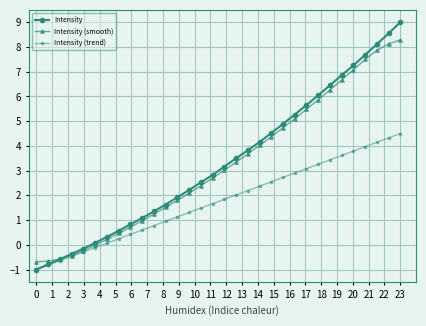

Which series has the largest total across all categories?

Intensity